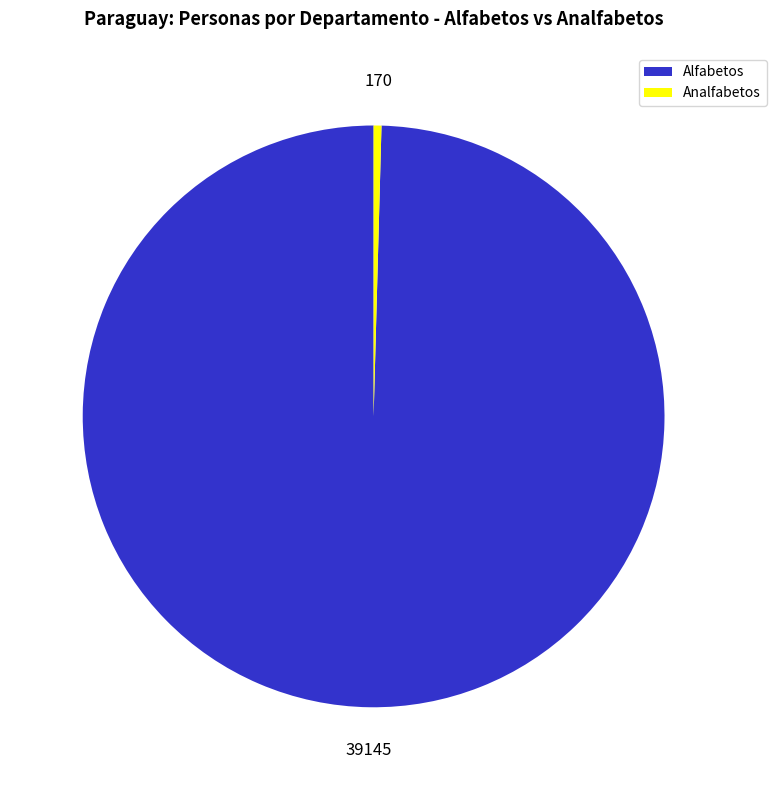

Rank the categories by value from lowest to highest.

Analfabetos, Alfabetos